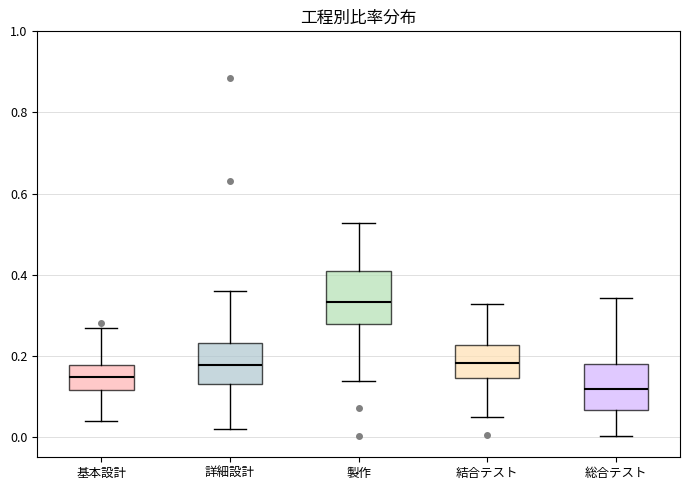

Where does the lower whisker of the box for 製作 end on the y-axis? The values are not printed on the chart, so give them approximately, as read against the axis.

0.14